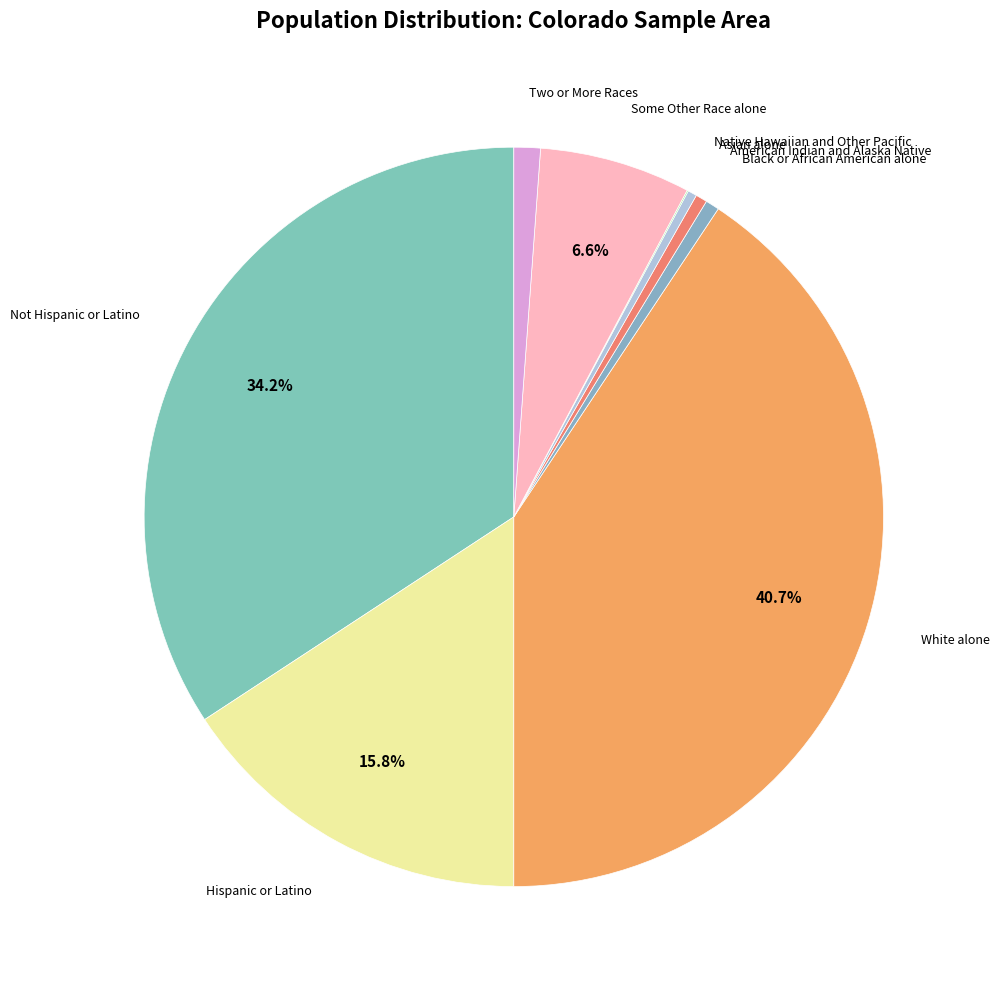

Which slice is the largest?

White alone